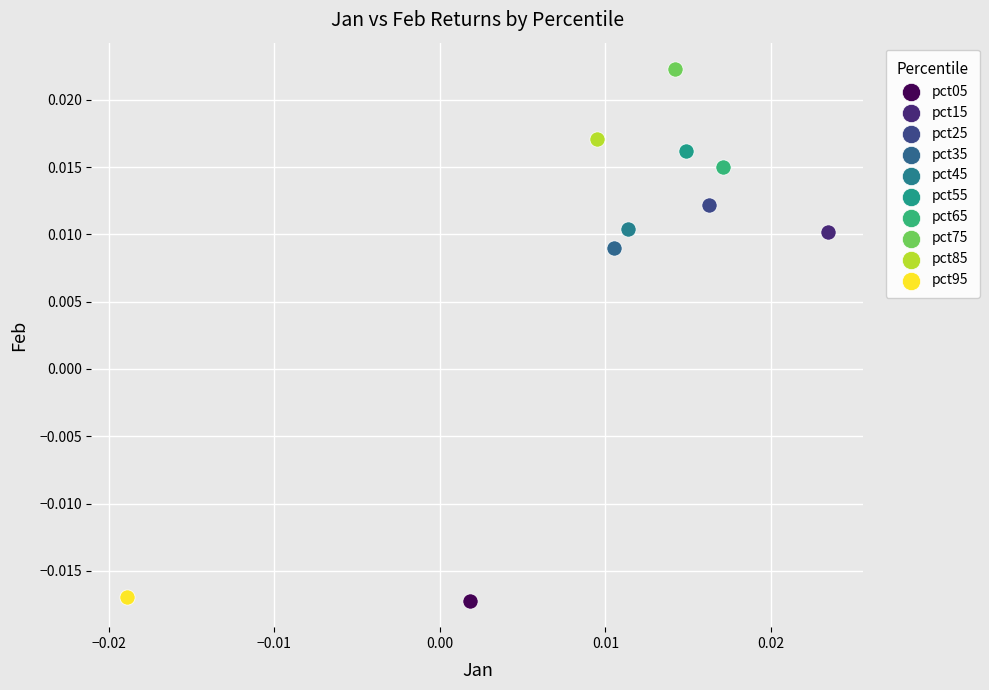

What are all the series names shown in the legend?

pct05, pct15, pct25, pct35, pct45, pct55, pct65, pct75, pct85, pct95